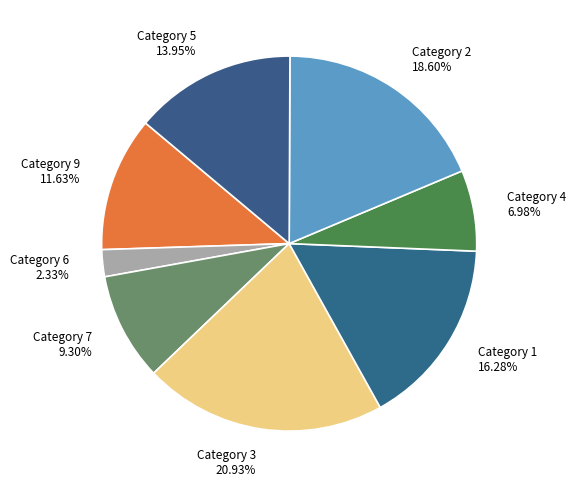

Do Category 3 20.93% and Category 2 18.60% together represent more than half of the pie?

No